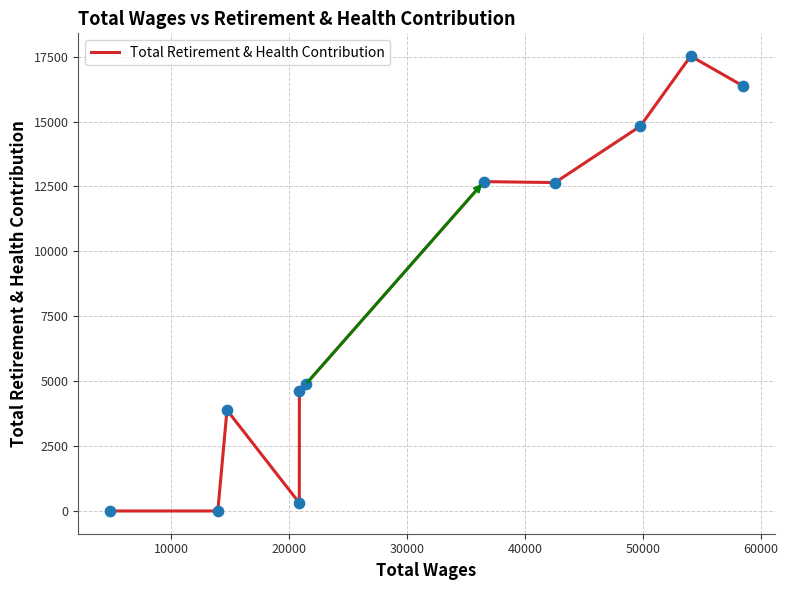

What is the greatest value displayed?

17520